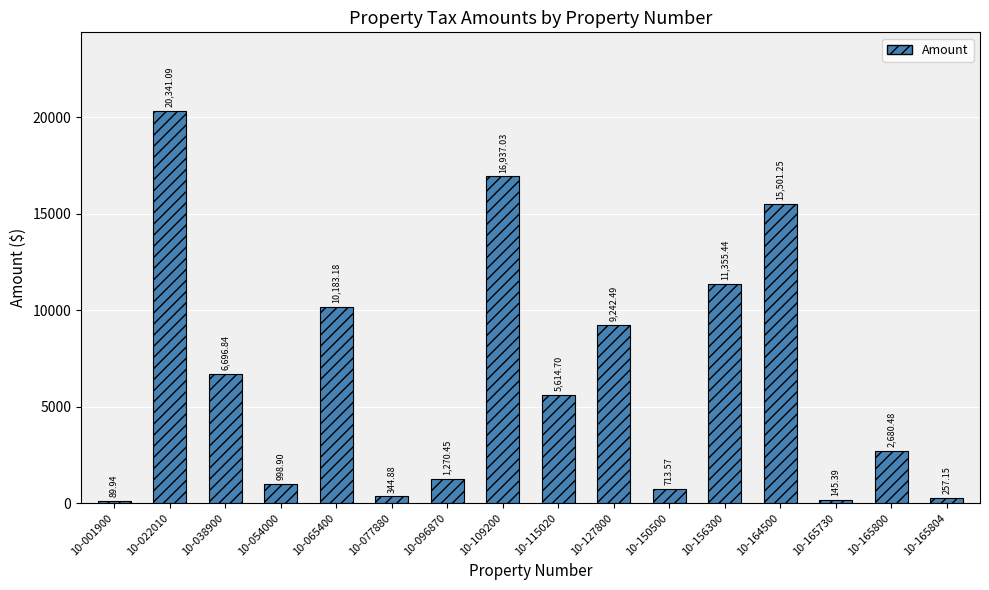

Which has a higher value, 10-065400 or 10-127800?

10-065400